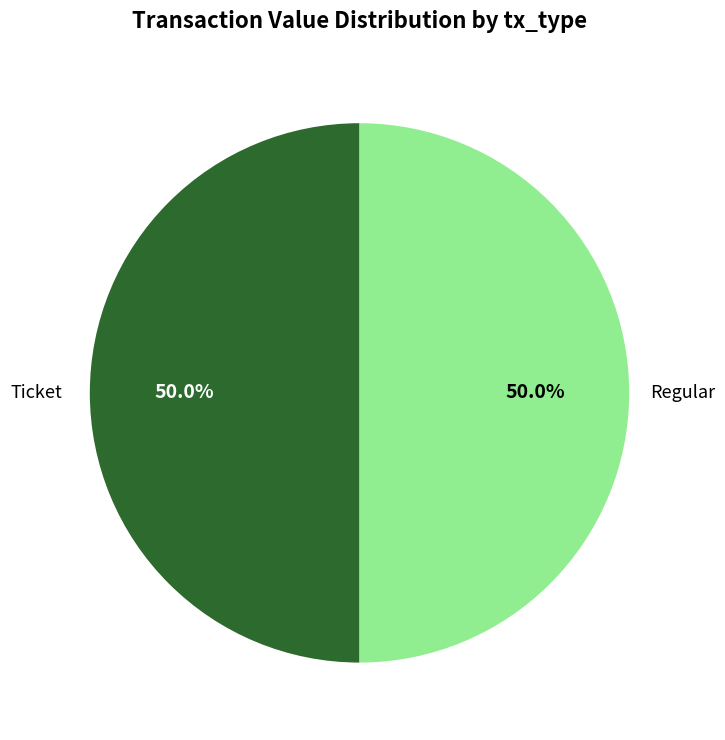

Which slice is the largest?

Regular (io_index=4)